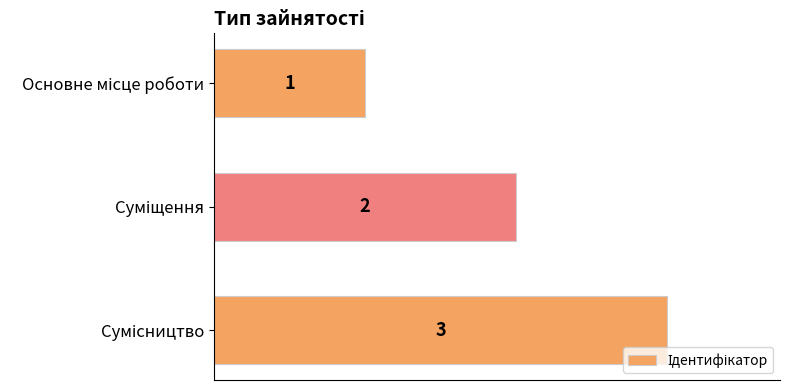

How many values are between 1 and 3?

3